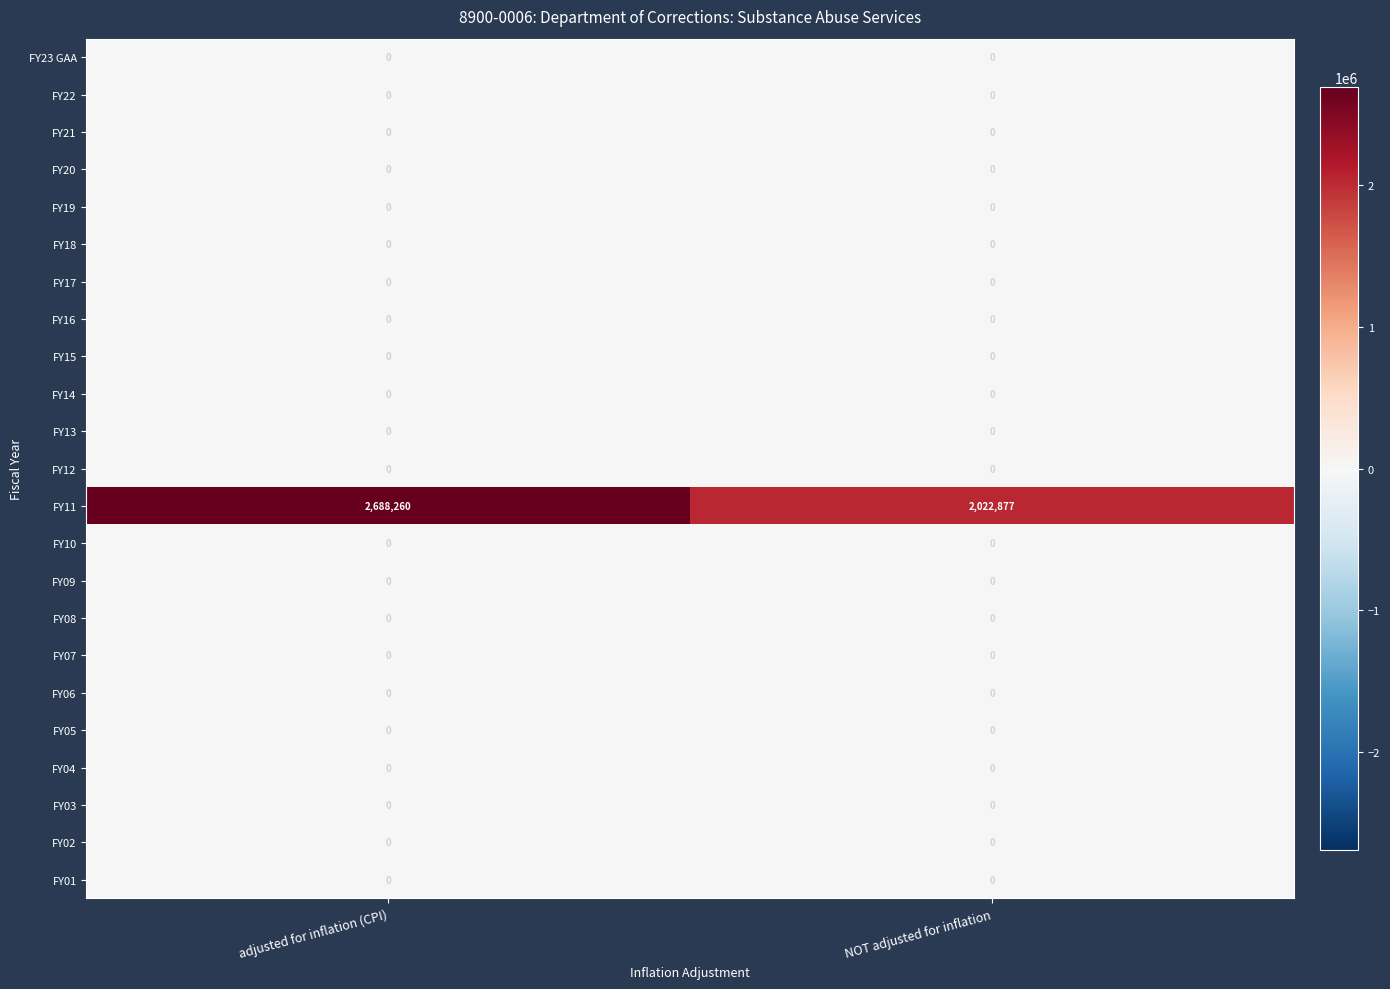

Which series has the largest total across all categories?

FY11